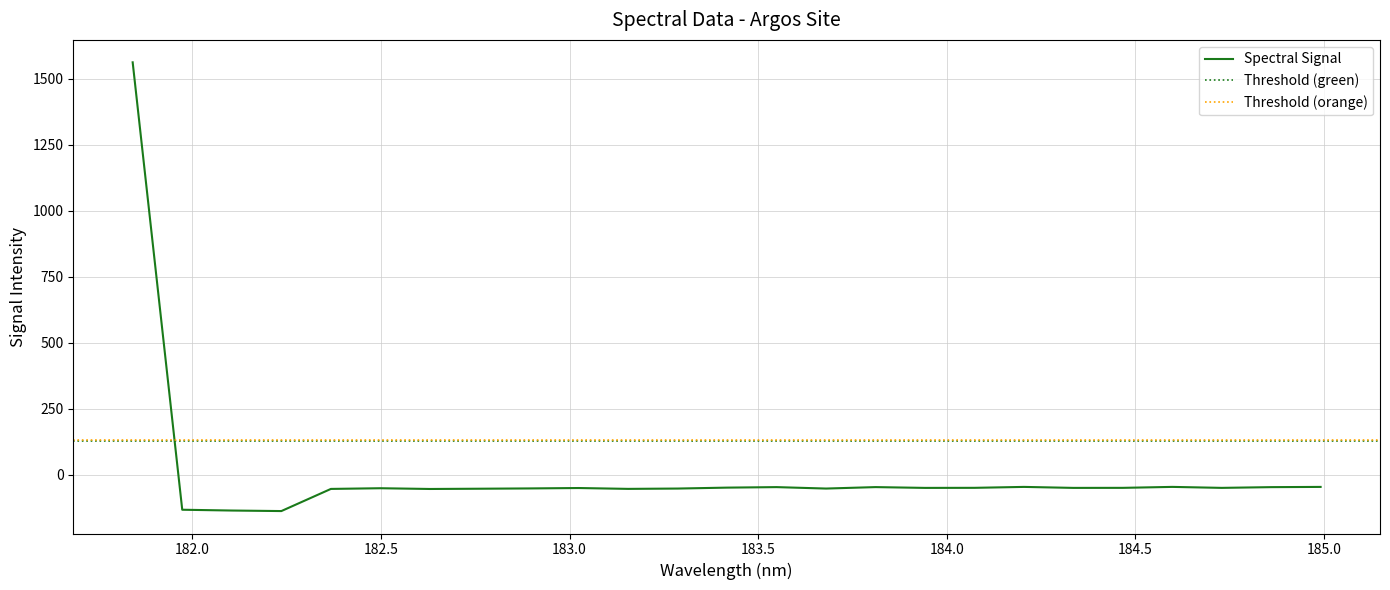

How many points are lower than both their immediate neighbors (excluding endpoints)?

7